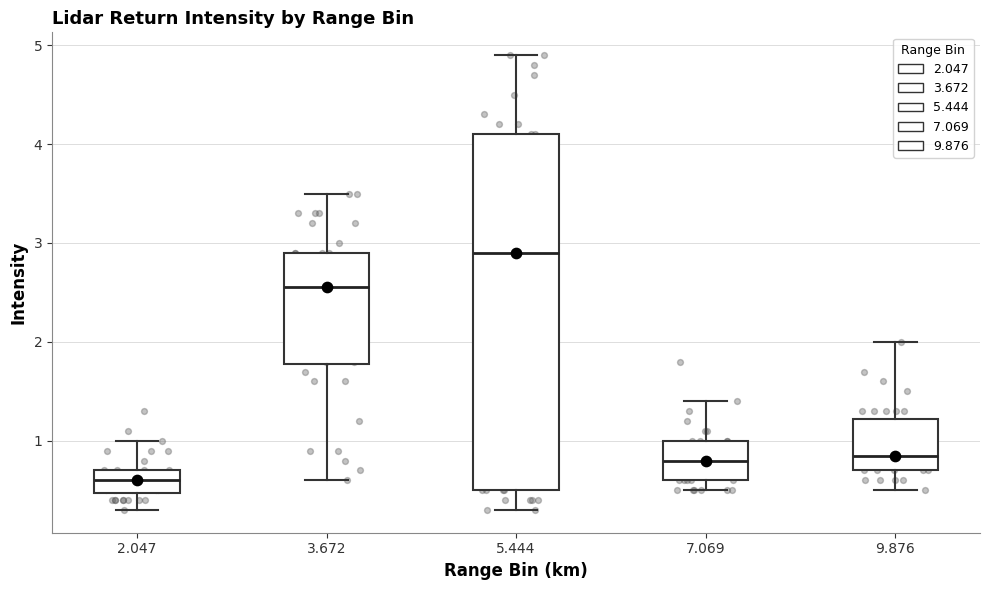

Which box is the tallest, from its lower edge to its upper edge?

5.444